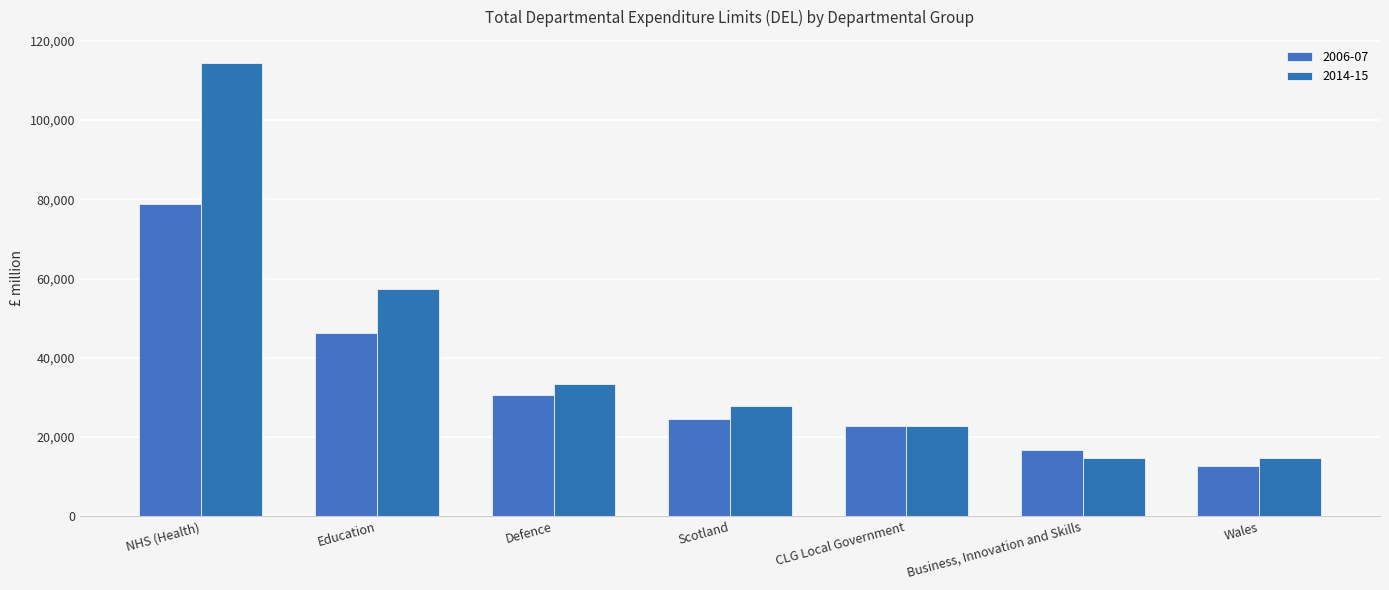

Rank the categories by 2006-07 value from lowest to highest.

Wales, Business, Innovation and Skills, CLG Local Government, Scotland, Defence, Education, NHS (Health)